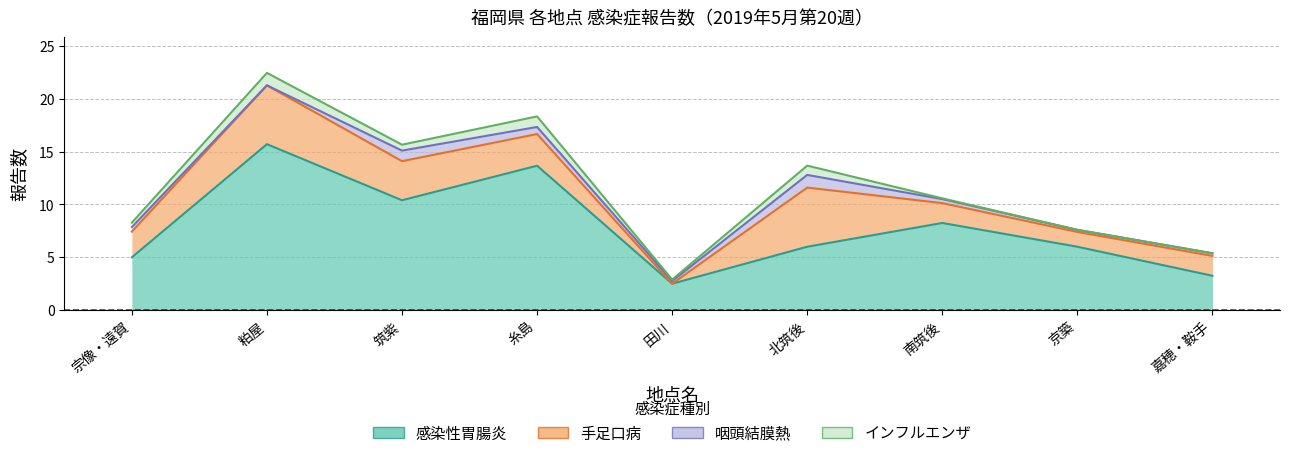

Where is インフルエンザ nearest to the value 0?

京築